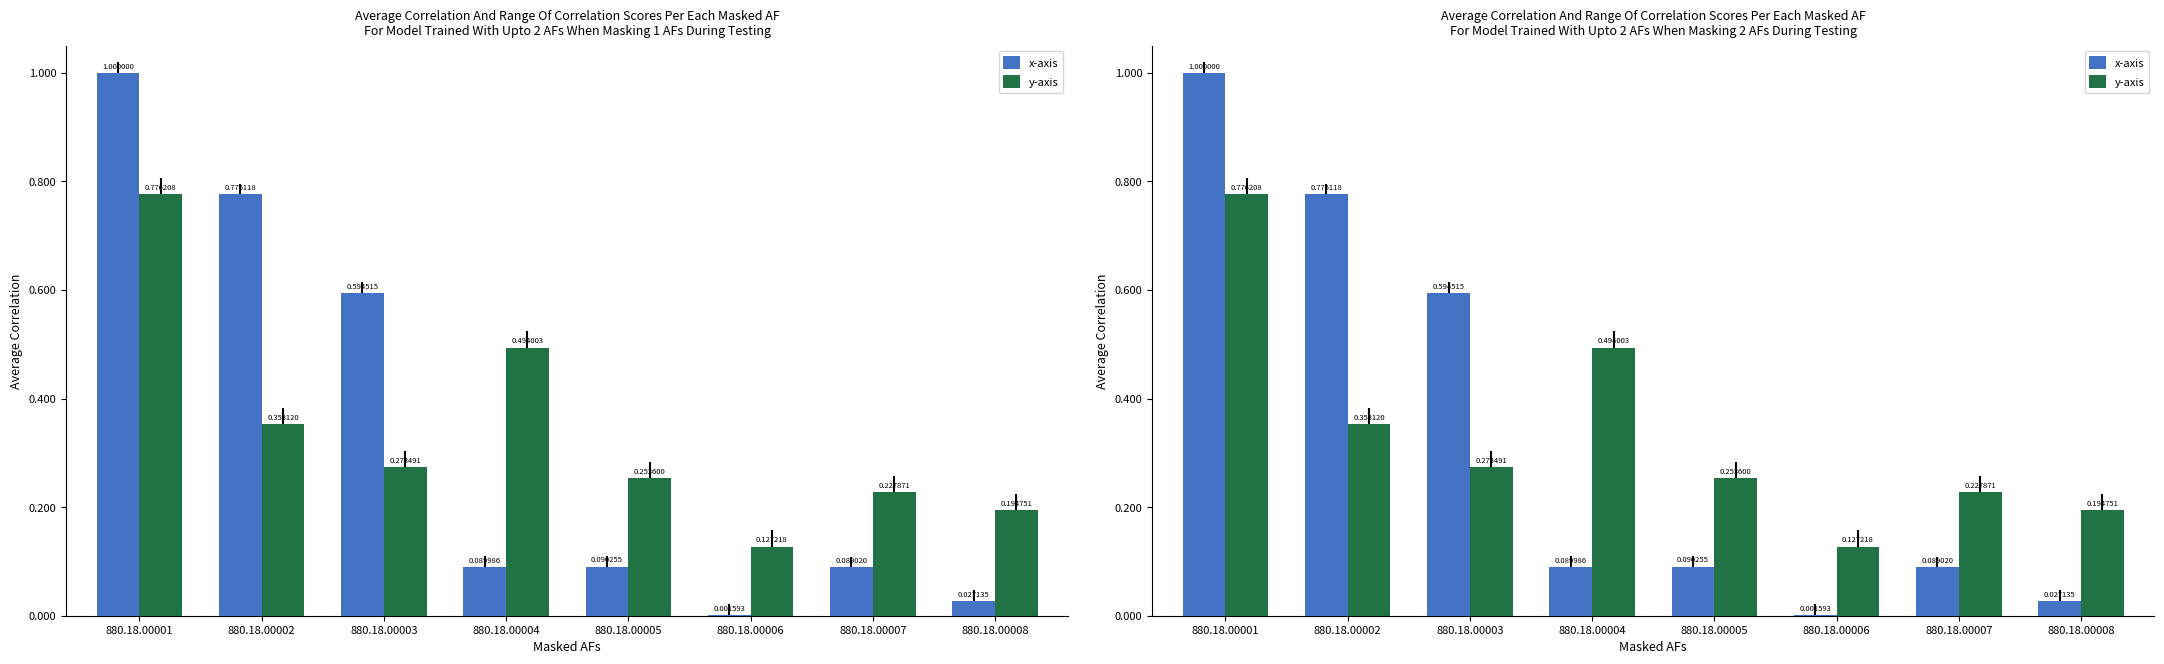

What are all the series names shown in the legend?

x-axis, y-axis